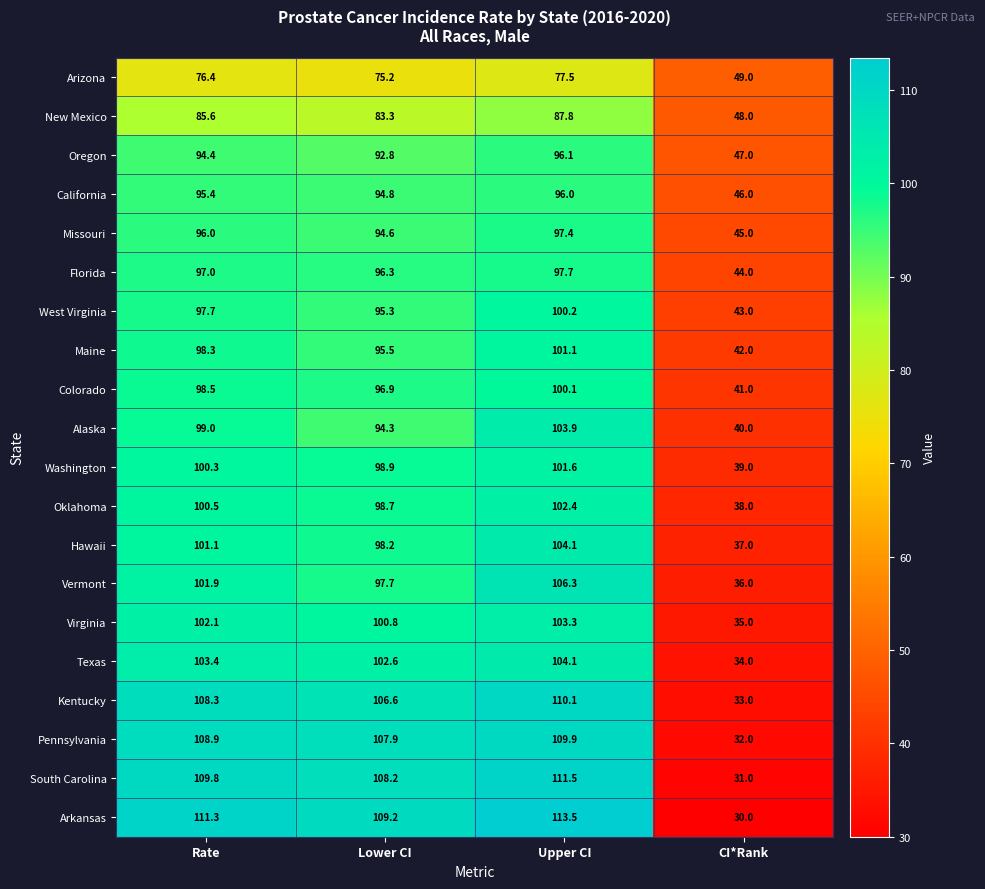

What is the difference between the highest and lowest values at Lower CI?

34.0